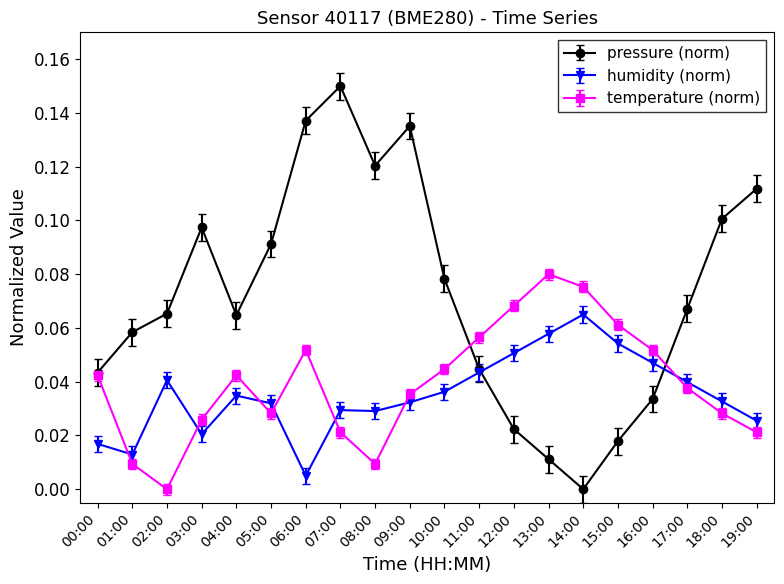

Rank the series by their maximum value, from lowest to highest.

humidity (norm), temperature (norm), pressure (norm)